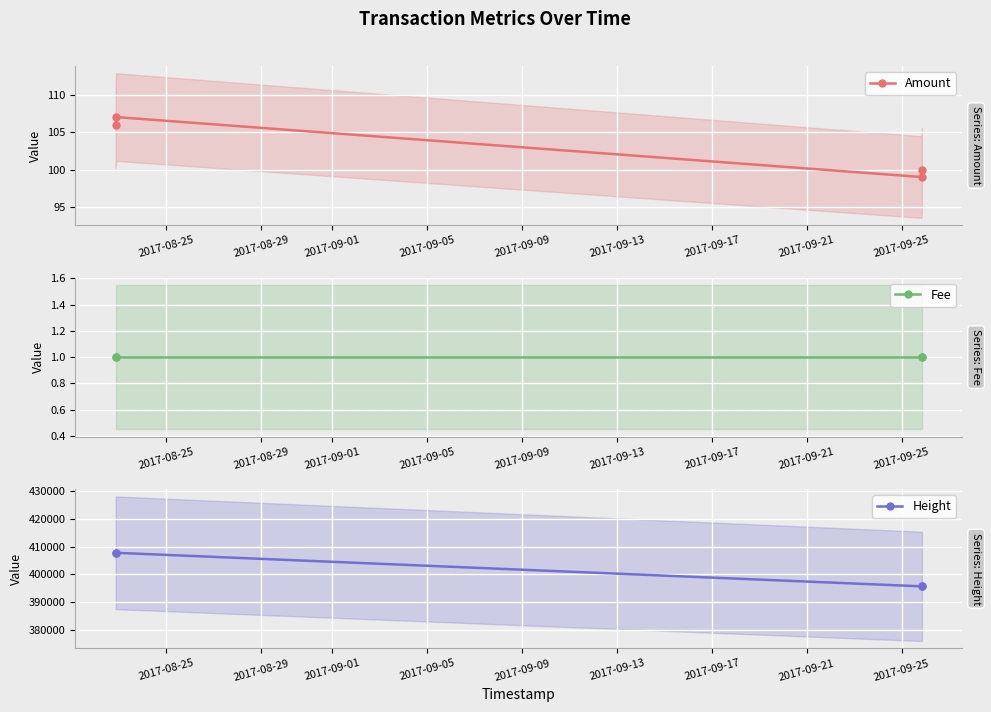

True or false: Amount has more than 2 interior local peaks.

False